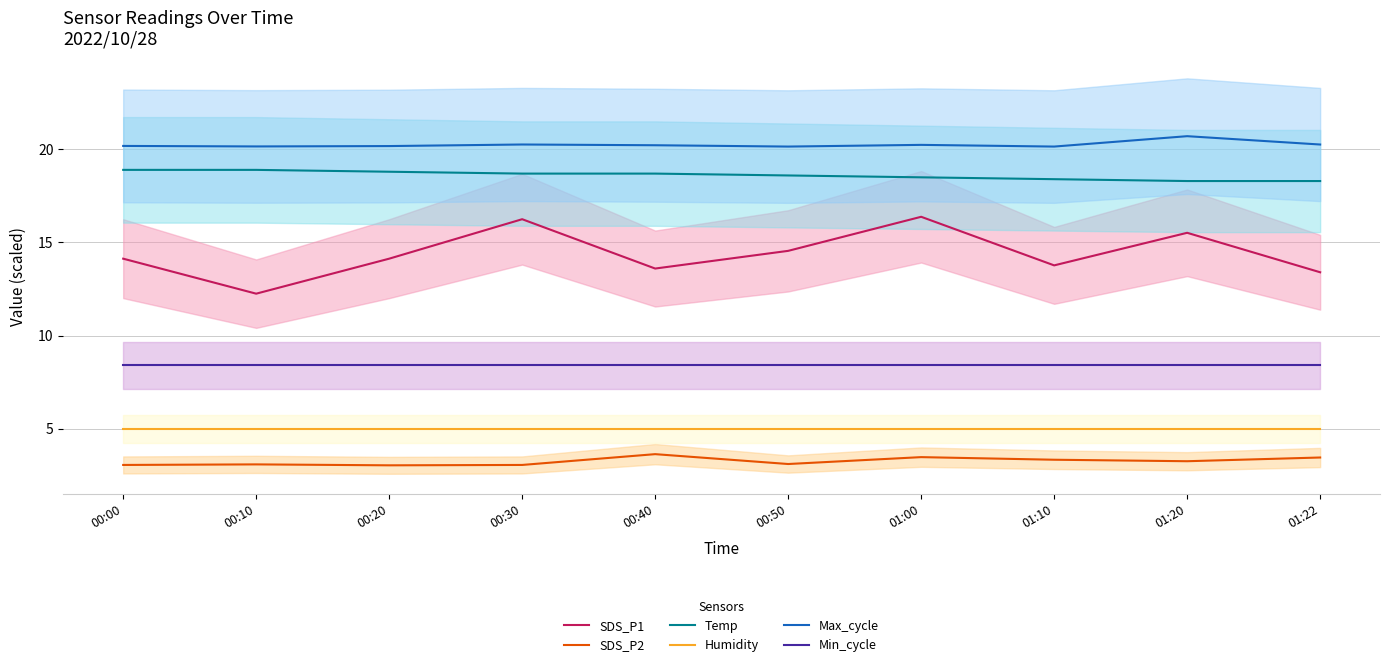

What is the sum of the Temp values at 00:30 and 00:00?

37.6